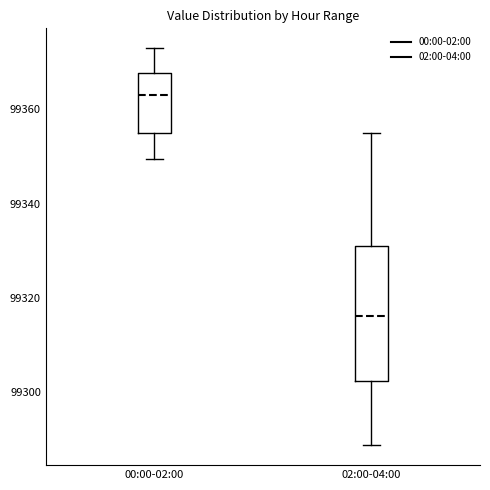

Which box has the highest median line?

00:00-02:00